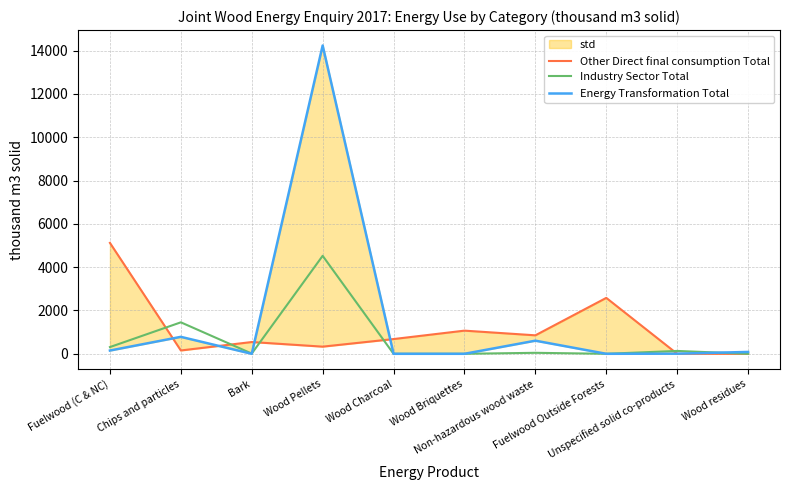

Which series changed the most between Chips and particles and Bark?

Industry Sector Total